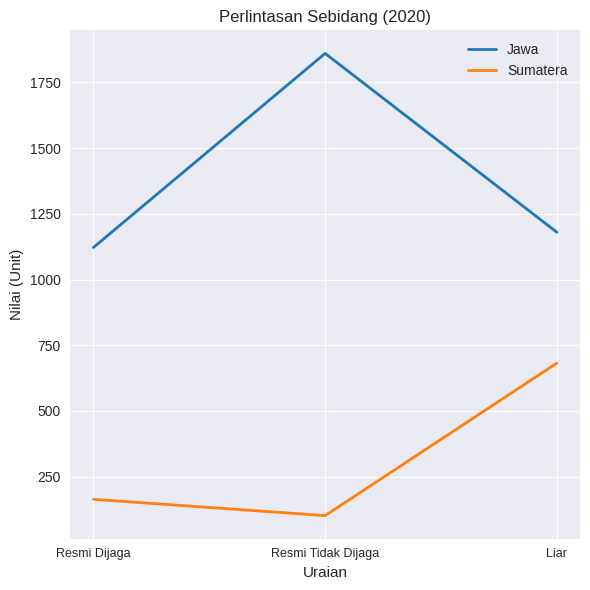

Which category has the highest value in the Sumatera series?

Liar